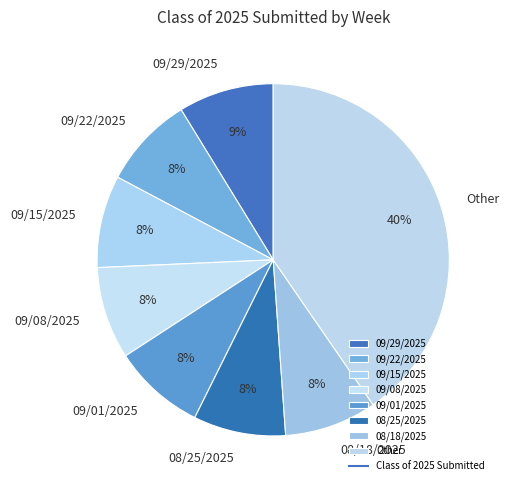

What is the largest slice in the pie chart?

Other